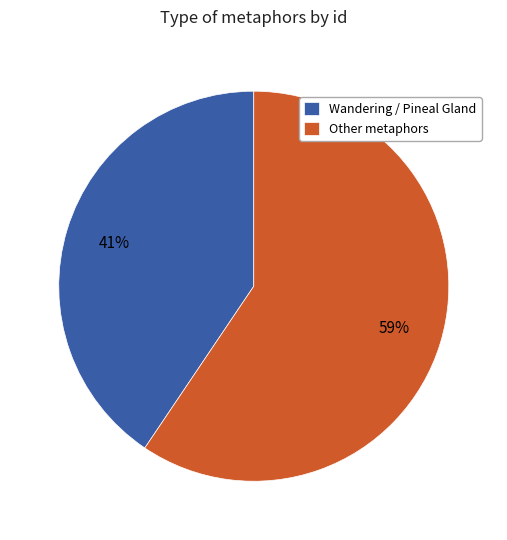

To the nearest percent, what portion does Other metaphors represent?

59%